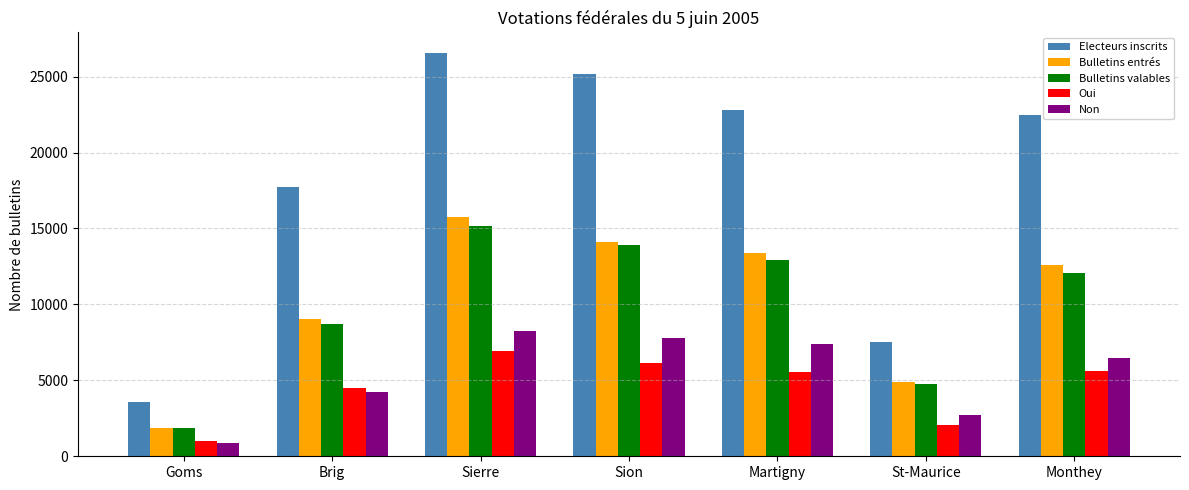

At how many categories does at least one series exceed 8622?

5